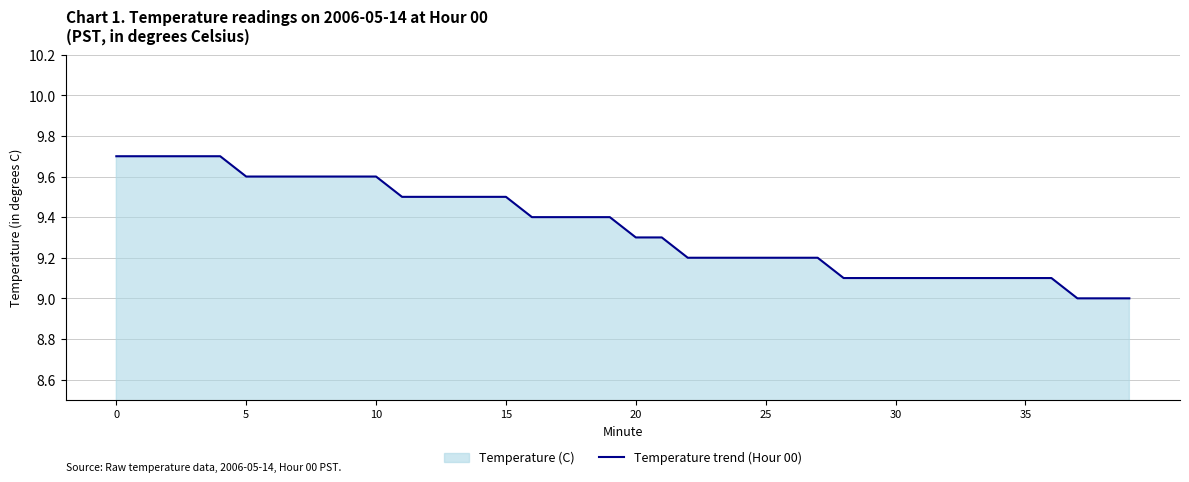

The value at 0 is 6.4. True or false?

False